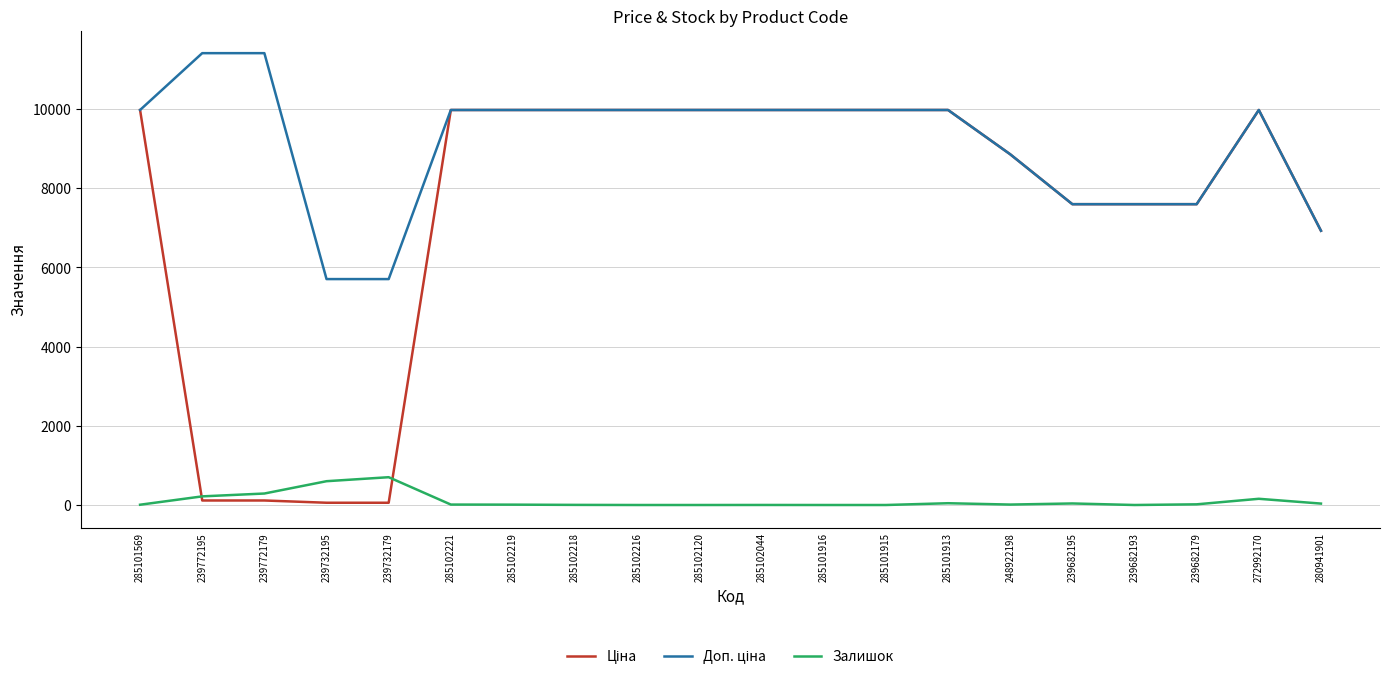

The Залишок series shows 0.0 at 285101915. True or false?

True